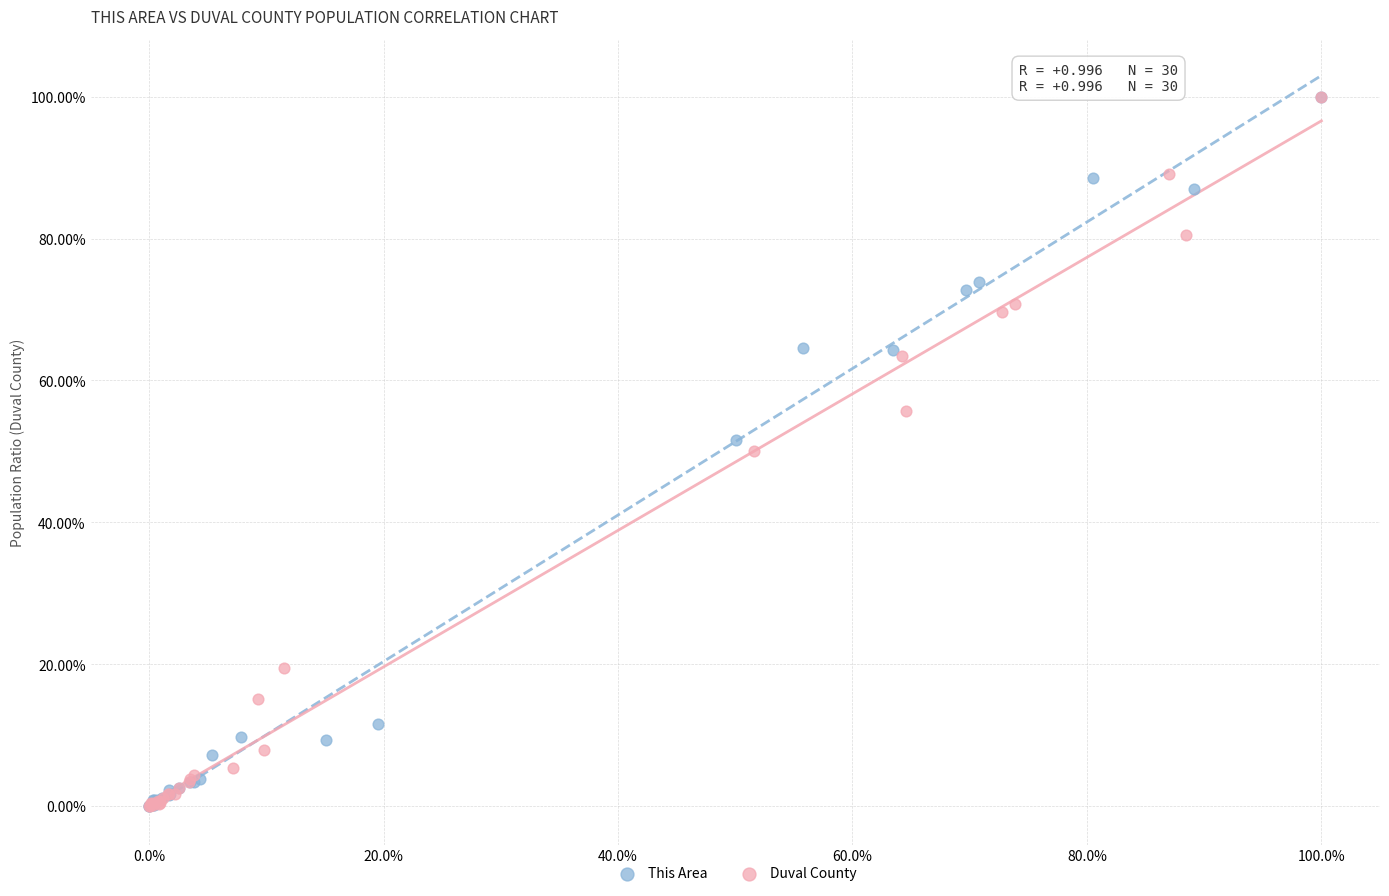

What are all the series names shown in the legend?

This Area, Duval County